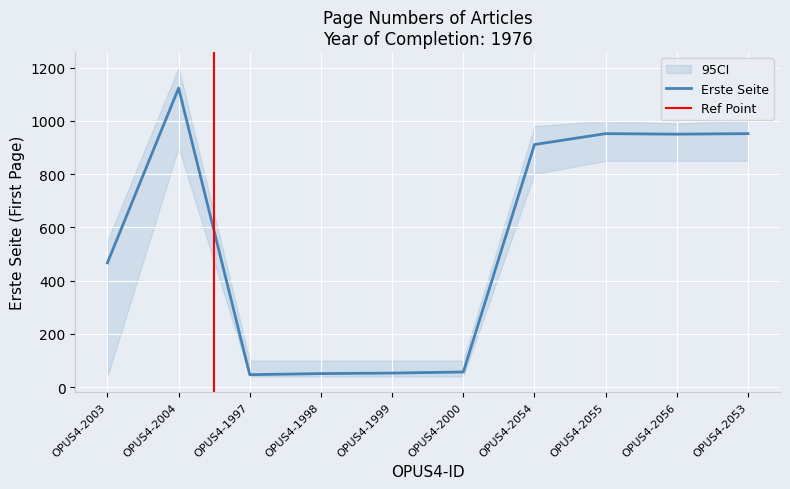

What is the difference between the maximum and minimum values?

1076